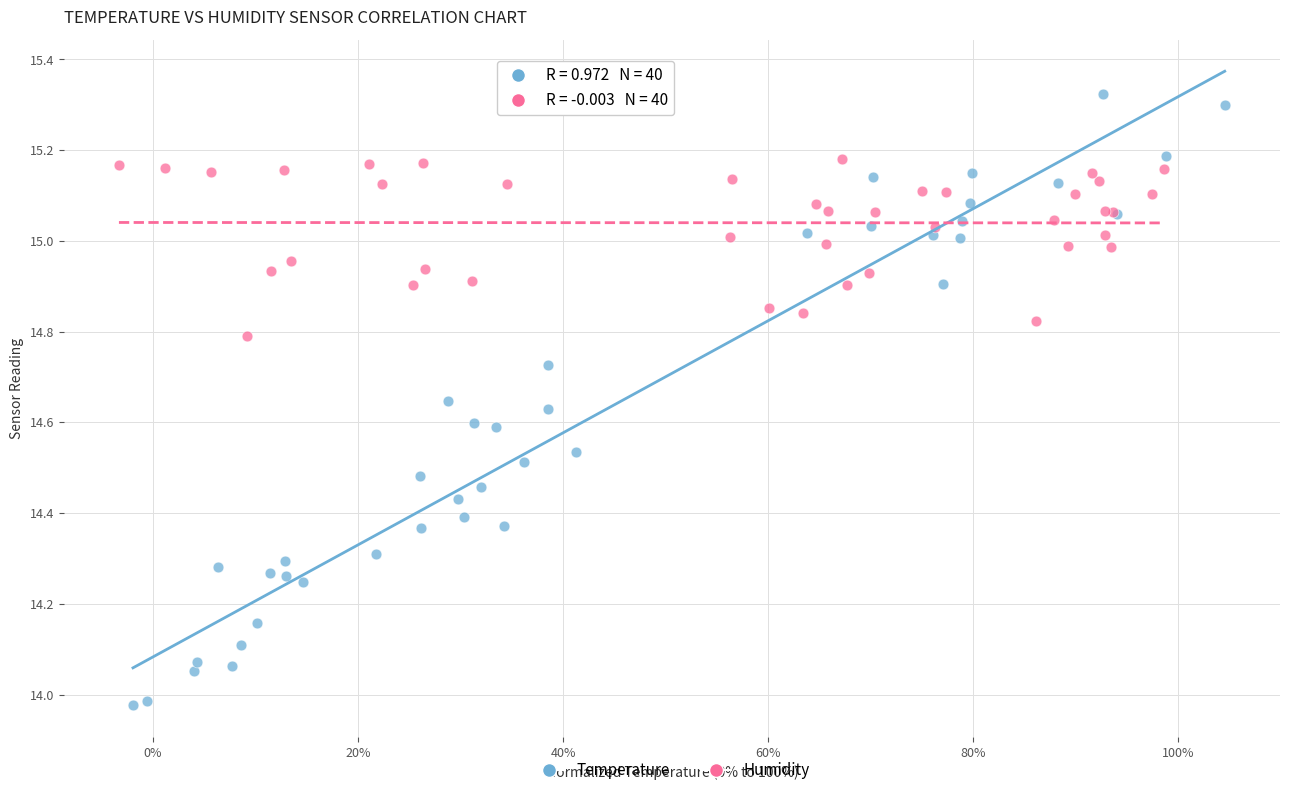

Which series contains the highest Y value?

Temperature